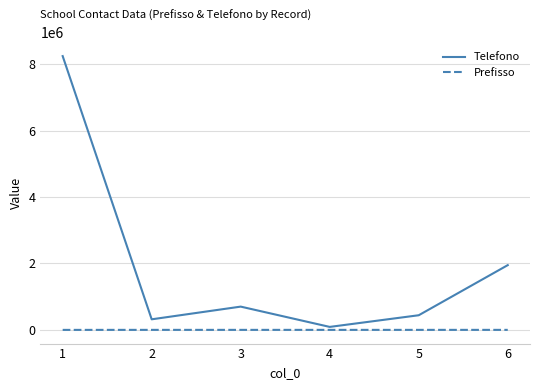

True or false: Telefono and Prefisso intersect in this chart.

False